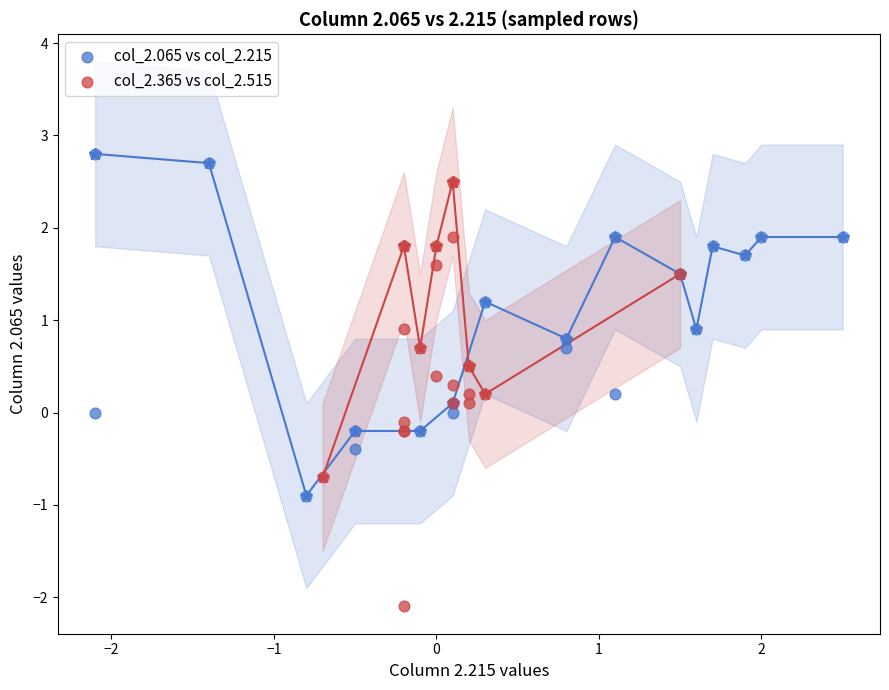

Which series reaches the maximum Y coordinate?

col_2.065 vs col_2.215